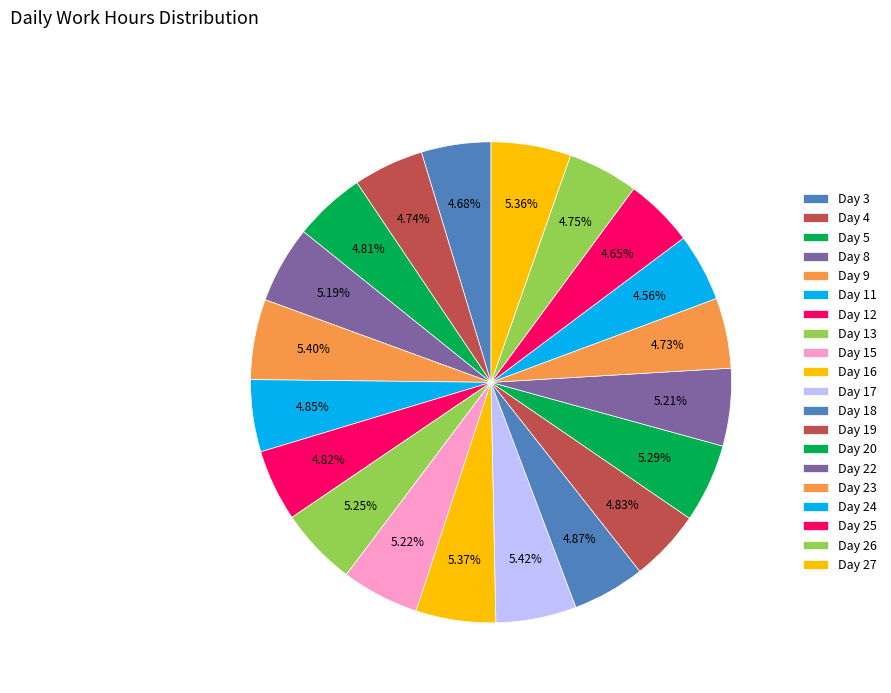

Count the number of slices in the pie.

20